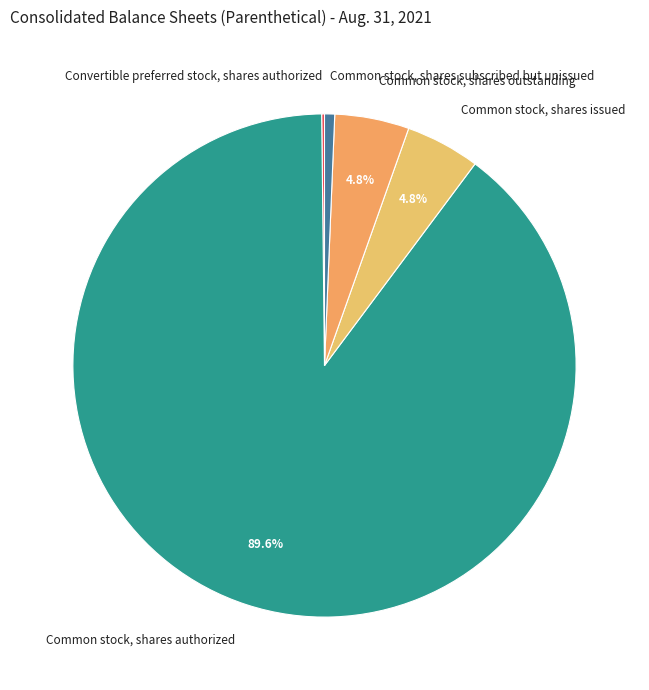

Between Common stock, shares outstanding and Common stock, shares authorized, which is larger?

Common stock, shares authorized